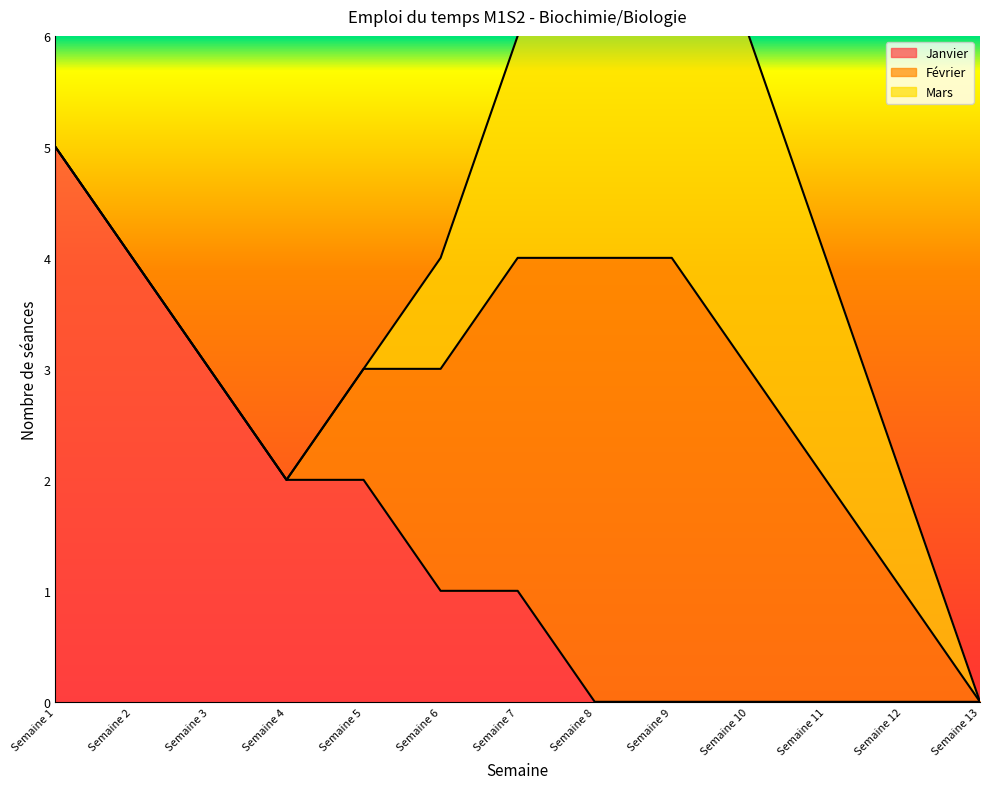

Reading left to right, what are all the values shown in this chart?

Janvier: Semaine 1=5	Semaine 2=4	Semaine 3=3	Semaine 4=2	Semaine 5=2	Semaine 6=1	Semaine 7=1	Semaine 8=0	Semaine 9=0	Semaine 10=0	Semaine 11=0	Semaine 12=0	Semaine 13=0
Février: Semaine 1=0	Semaine 2=0	Semaine 3=0	Semaine 4=0	Semaine 5=1	Semaine 6=2	Semaine 7=3	Semaine 8=4	Semaine 9=4	Semaine 10=3	Semaine 11=2	Semaine 12=1	Semaine 13=0
Mars: Semaine 1=0	Semaine 2=0	Semaine 3=0	Semaine 4=0	Semaine 5=0	Semaine 6=1	Semaine 7=2	Semaine 8=3	Semaine 9=4	Semaine 10=3	Semaine 11=2	Semaine 12=1	Semaine 13=0